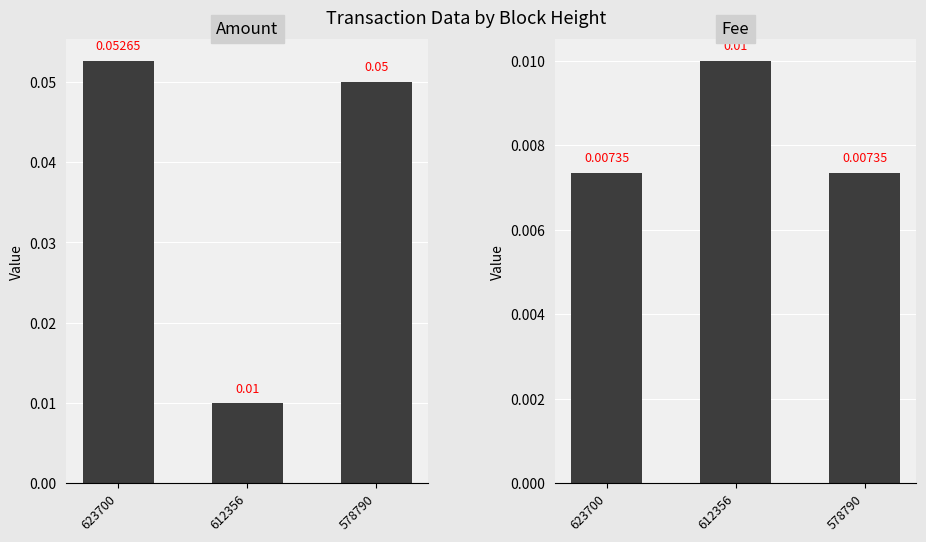

The value of Amount at 623700 is 0.0. True or false?

False